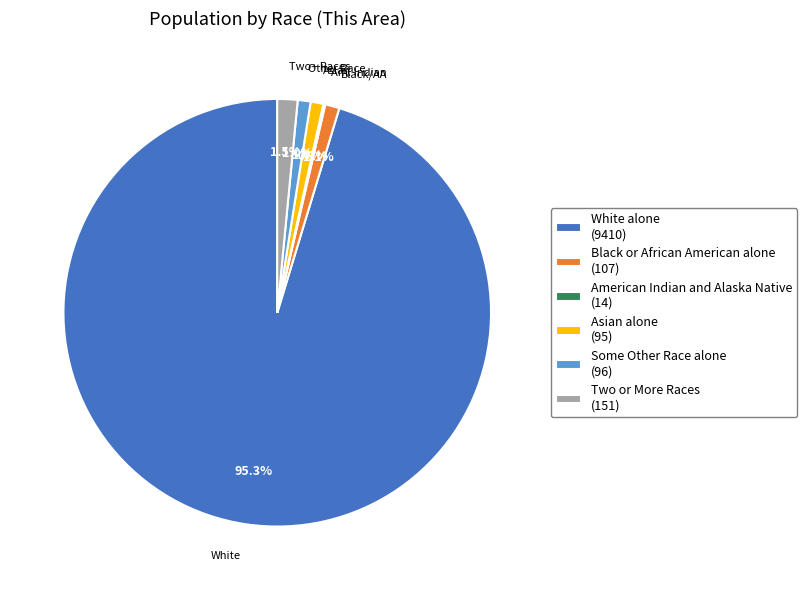

Do Two or More Races (151) and Asian alone (95) together represent more than half of the pie?

No